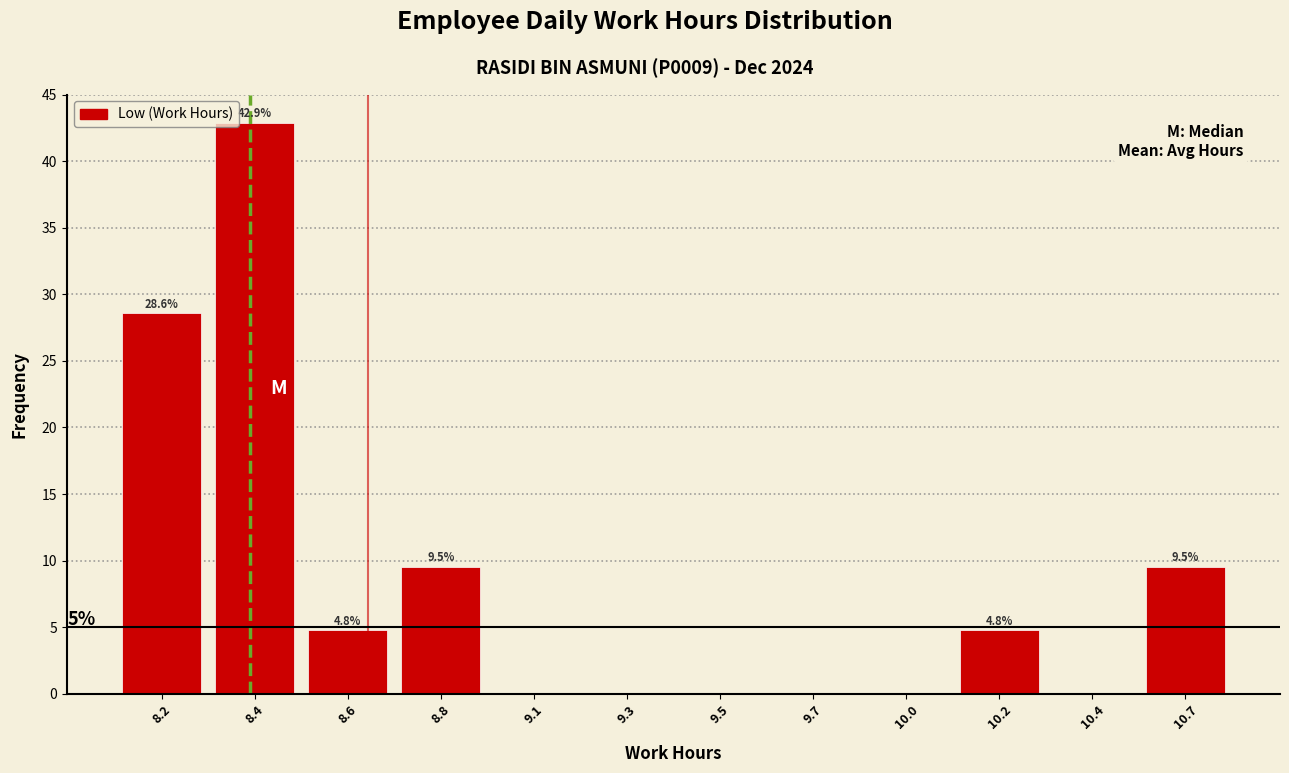

Reading left to right, what are all the values shown in this chart?

8.2=28.6	8.4=42.9	8.6=4.8	8.8=9.5	9.1=0.0	9.3=0.0	9.5=0.0	9.7=0.0	10.0=0.0	10.2=4.8	10.4=0.0	10.7=9.5